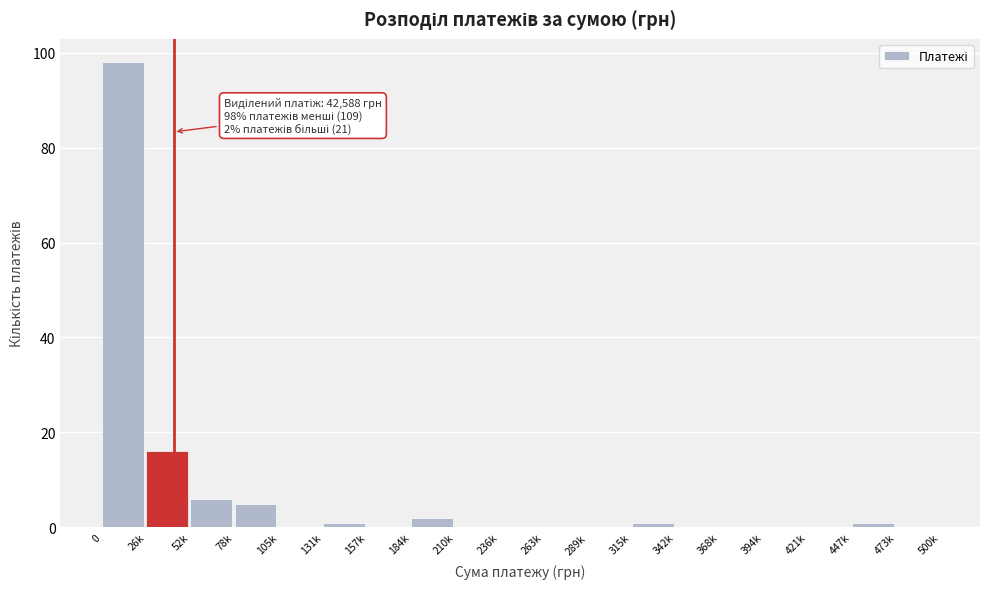

Reading left to right, what are all the values shown in this chart?

0=98	26k=16	52k=6	78k=5	105k=0	131k=1	157k=0	184k=2	210k=0	236k=0	263k=0	289k=0	315k=1	342k=0	368k=0	394k=0	421k=0	447k=1	473k=0